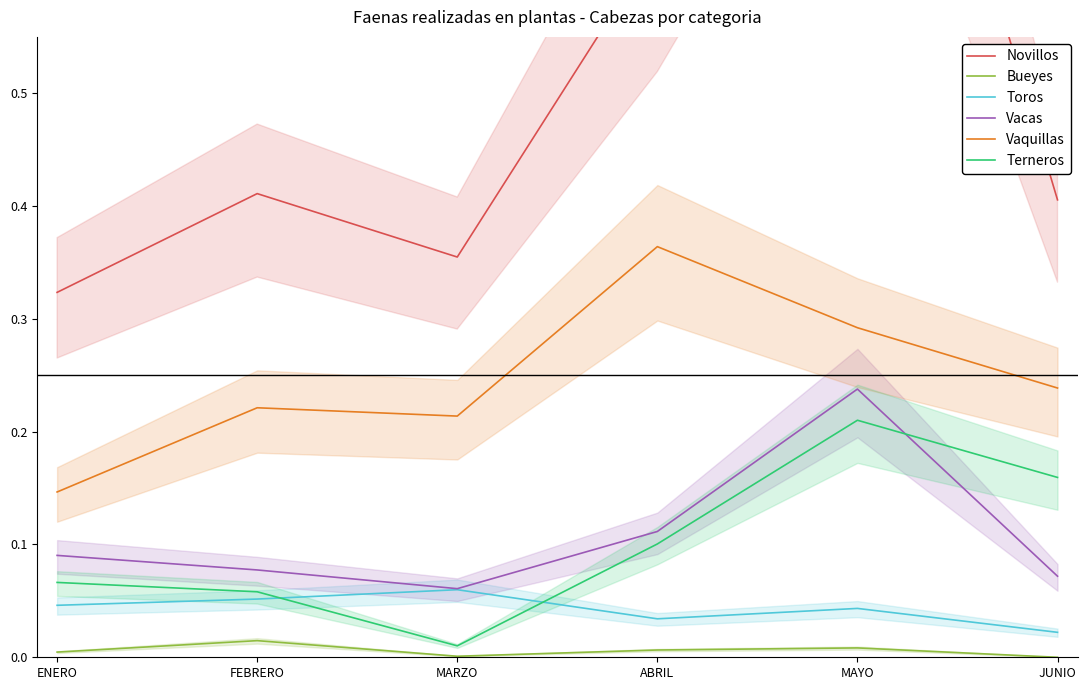

Reading left to right, what are all the values shown in this chart?

Novillos: ENERO=0.3	FEBRERO=0.4	MARZO=0.4	ABRIL=0.6	MAYO=1.0	JUNIO=0.4
Bueyes: ENERO=0.0	FEBRERO=0.0	MARZO=0.0	ABRIL=0.0	MAYO=0.0	JUNIO=0.0
Toros: ENERO=0.0	FEBRERO=0.1	MARZO=0.1	ABRIL=0.0	MAYO=0.0	JUNIO=0.0
Vacas: ENERO=0.1	FEBRERO=0.1	MARZO=0.1	ABRIL=0.1	MAYO=0.2	JUNIO=0.1
Vaquillas: ENERO=0.1	FEBRERO=0.2	MARZO=0.2	ABRIL=0.4	MAYO=0.3	JUNIO=0.2
Terneros: ENERO=0.1	FEBRERO=0.1	MARZO=0.0	ABRIL=0.1	MAYO=0.2	JUNIO=0.2